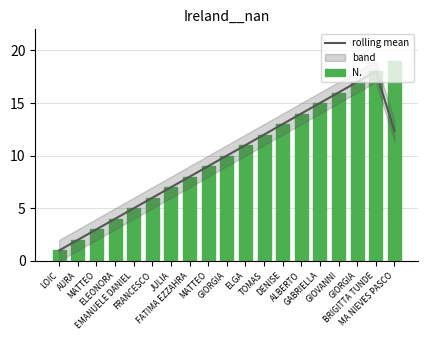

Reading left to right, what are all the values shown in this chart?

rolling mean: LOIC=1.0	AURA=2.0	MATTEO=3.0	ELEONORA=4.0	EMANUELE DANIEL=5.0	FRANCESCO=6.0	JULIA=7.0	FATIMA EZZAHRA=8.0	MATTEO=9.0	GIORGIA=10.0	ELGA=11.0	TOMAS=12.0	DENISE=13.0	ALBERTO=14.0	GABRIELLA=15.0	GIOVANNI=16.0	GIORGIA=17.0	BRIGITTA TUNDE=18.0	MA NIEVES PASCO=12.3
N.: LOIC=1.0	AURA=2.0	MATTEO=3.0	ELEONORA=4.0	EMANUELE DANIEL=5.0	FRANCESCO=6.0	JULIA=7.0	FATIMA EZZAHRA=8.0	MATTEO=9.0	GIORGIA=10.0	ELGA=11.0	TOMAS=12.0	DENISE=13.0	ALBERTO=14.0	GABRIELLA=15.0	GIOVANNI=16.0	GIORGIA=17.0	BRIGITTA TUNDE=18.0	MA NIEVES PASCO=19.0